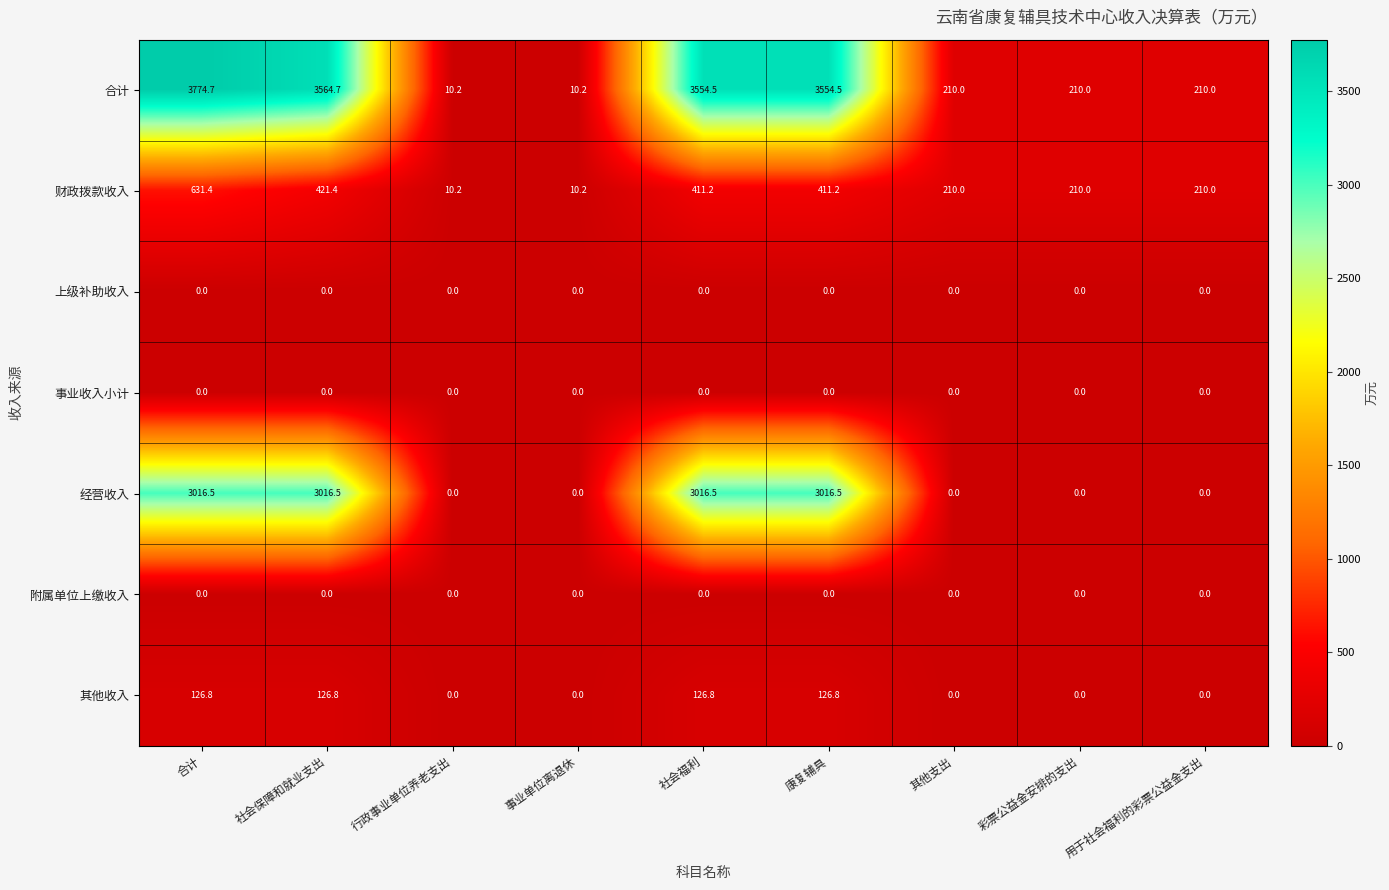

What value does the 其他收入 series have at 社会保障和就业支出?

126.8